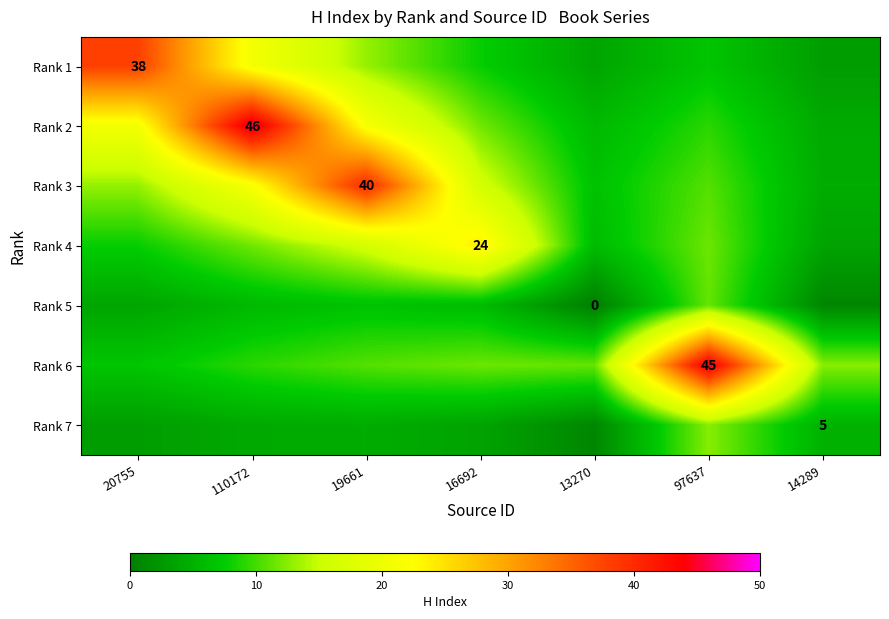

Which category has the highest value across all series?

110172